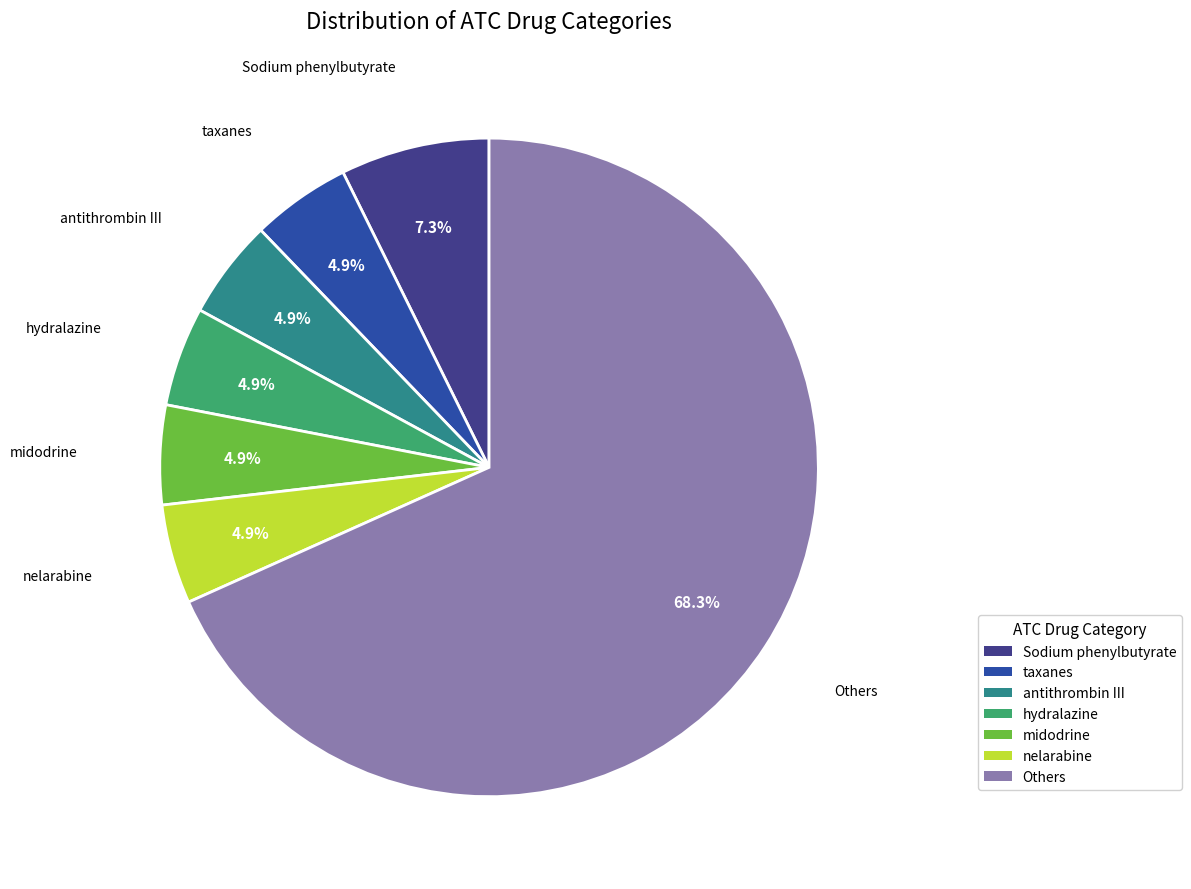

To the nearest percent, what is the difference between the largest and smallest slice percentages?

63%